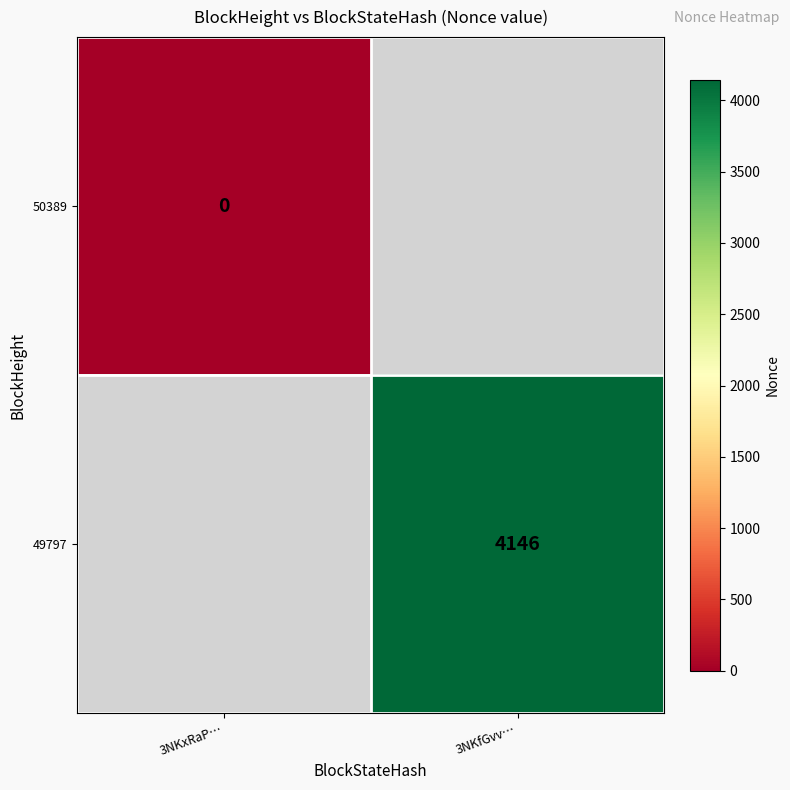

How many values in 49797 are above zero?

1